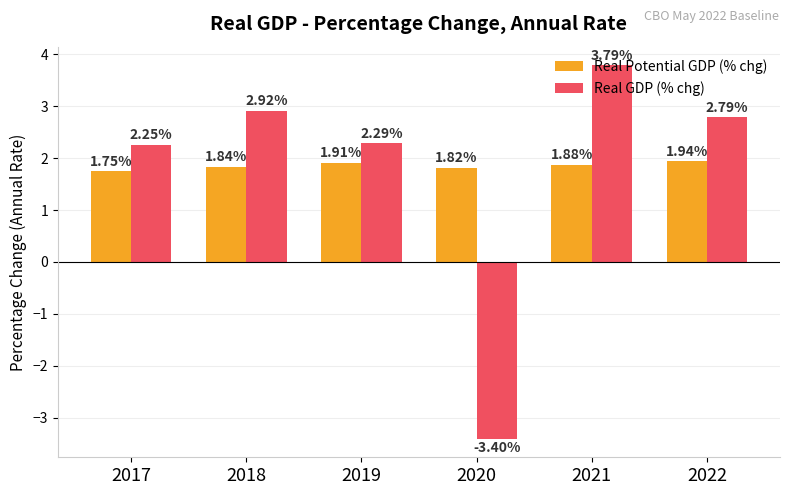

Rank the categories by Real GDP (% chg) value from lowest to highest.

2020, 2017, 2019, 2022, 2018, 2021